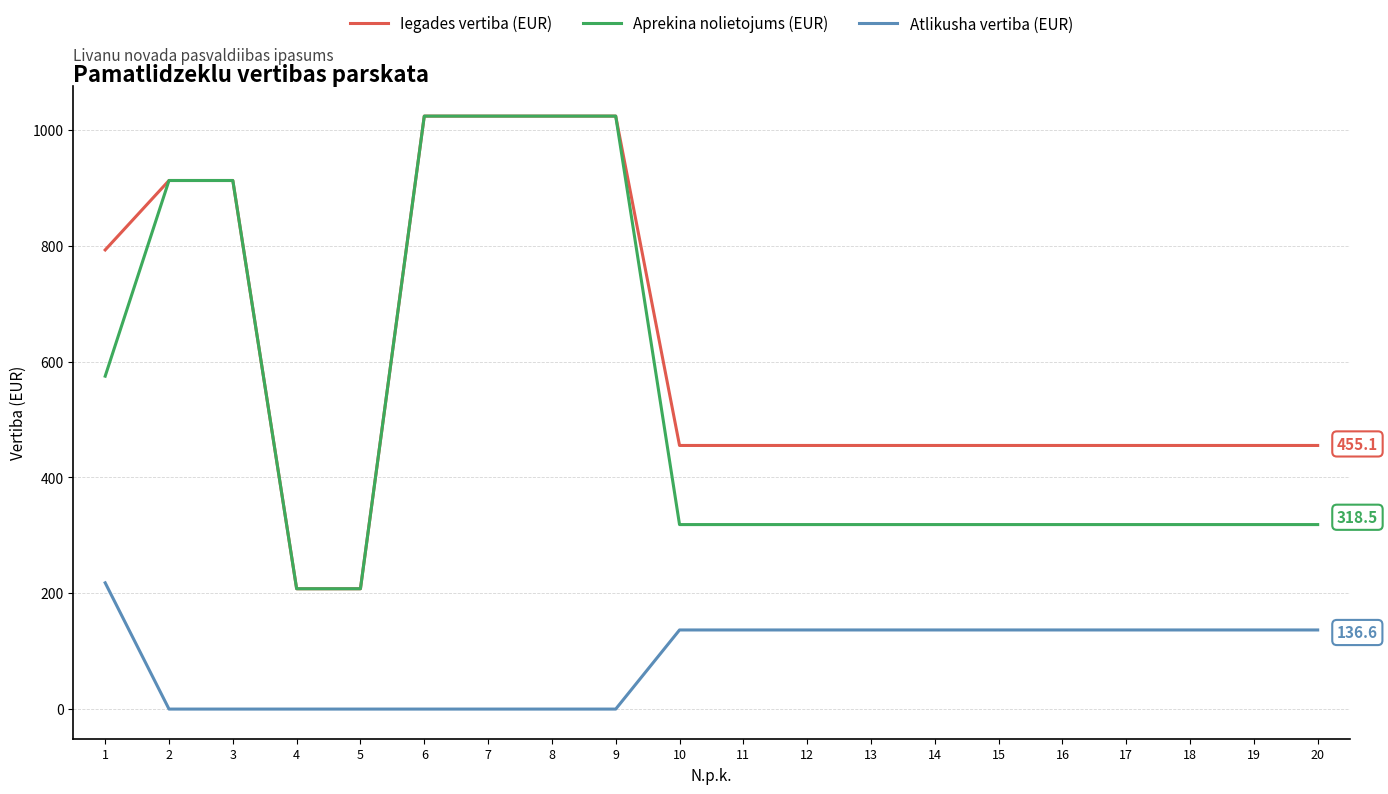

Where does the Atlikusha vertiba (EUR) series first go above 136?

1